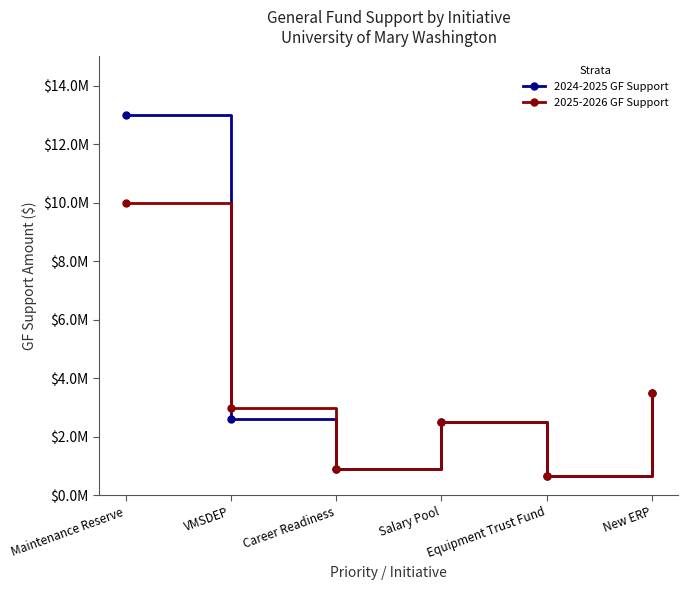

List the labels in order of 2025-2026 GF Support value, smallest first.

Equipment Trust Fund, Career Readiness, Salary Pool, VMSDEP, New ERP, Maintenance Reserve